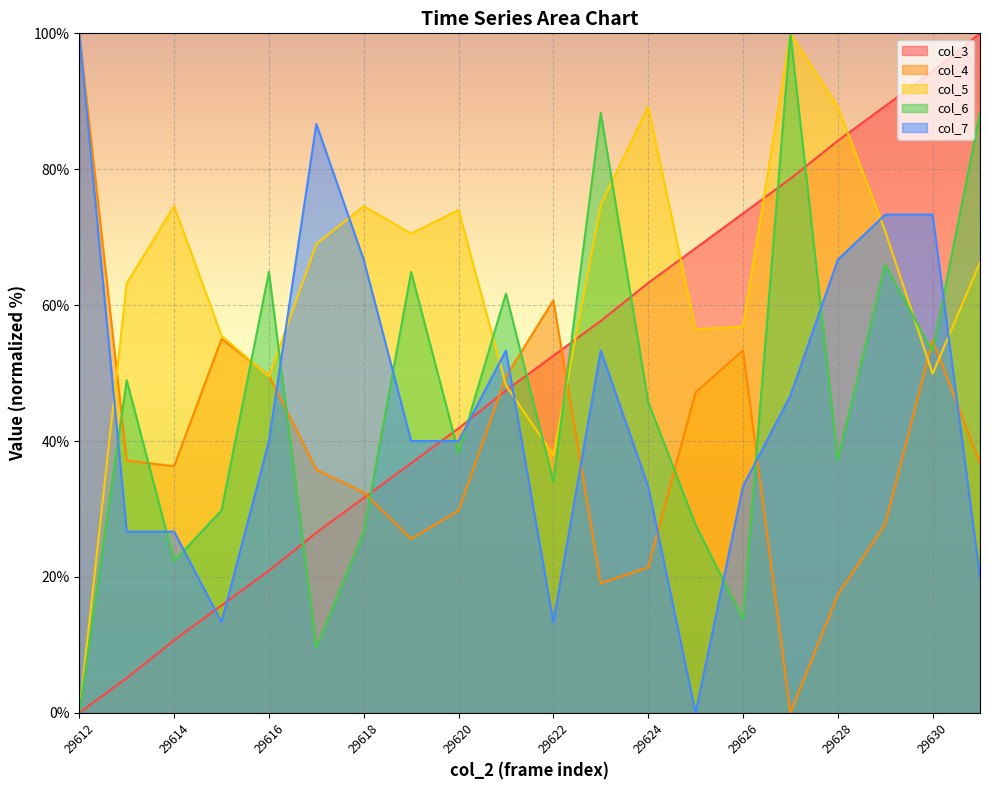

How many data points in col_4 are less than 36?

9